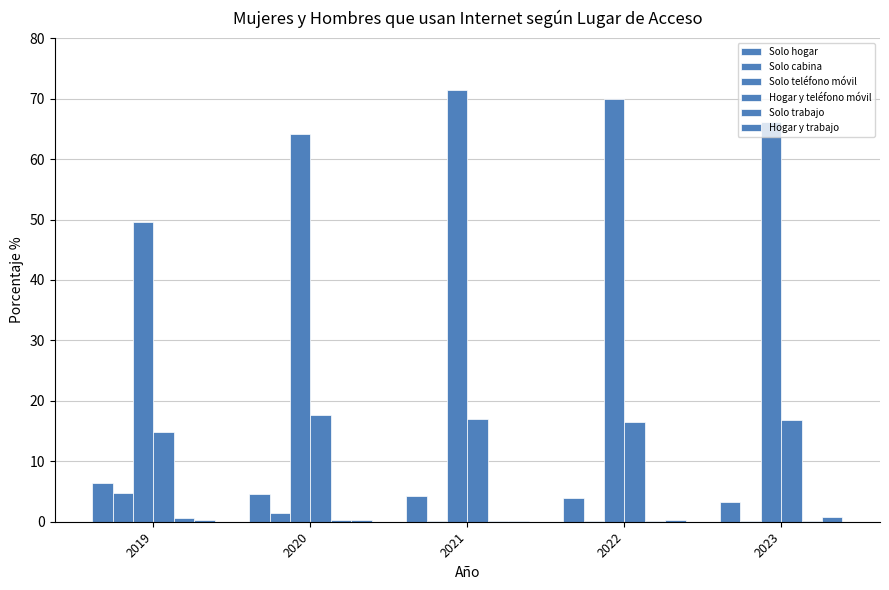

How many groups of bars are there?

5